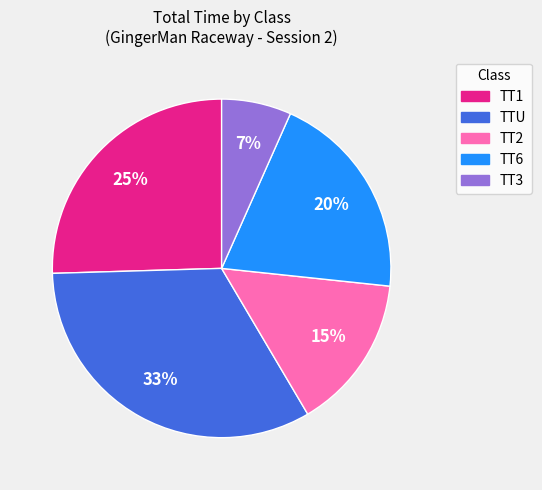

Does any single category account for the majority?

No